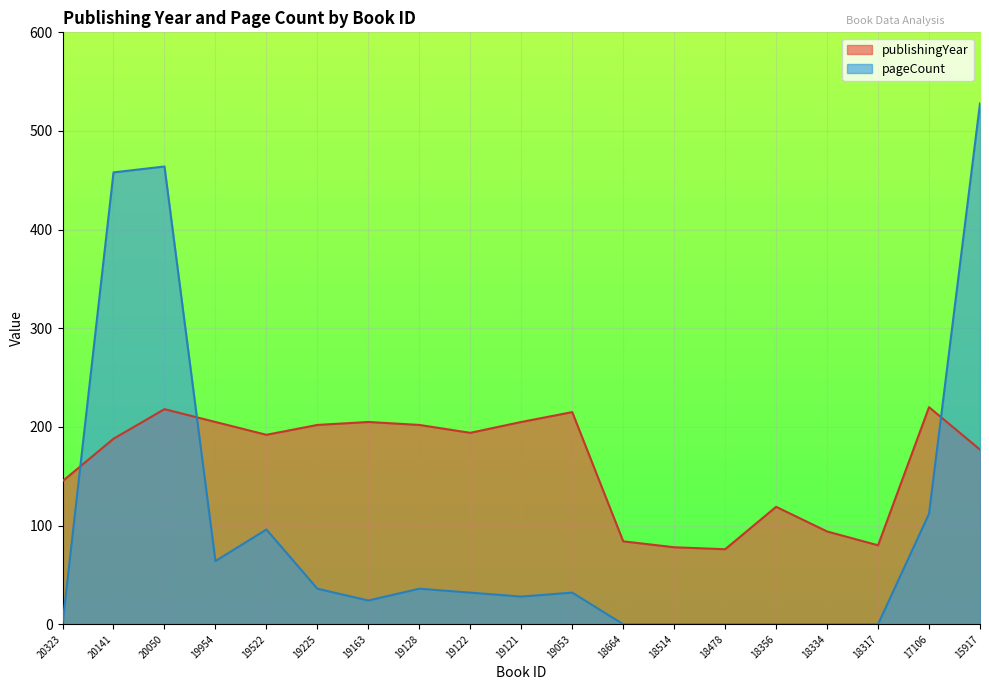

Reading left to right, what are all the values shown in this chart?

publishingYear: 145	188	218	205	192	202	205	202	194	205	215	84	78	76	119	94	80	220	177
pageCount: 0	458	464	64	96	36	24	36	32	28	32	0	0	0	0	0	0	112	528